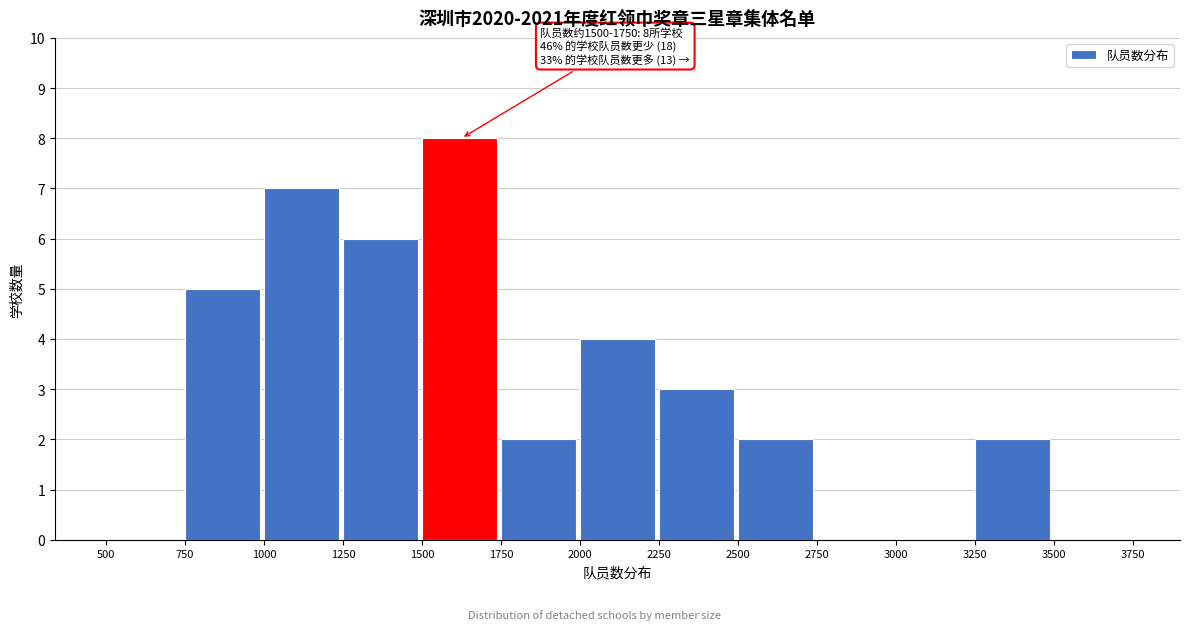

Over which range of the x-axis is the bar tallest?

1500 to 1750